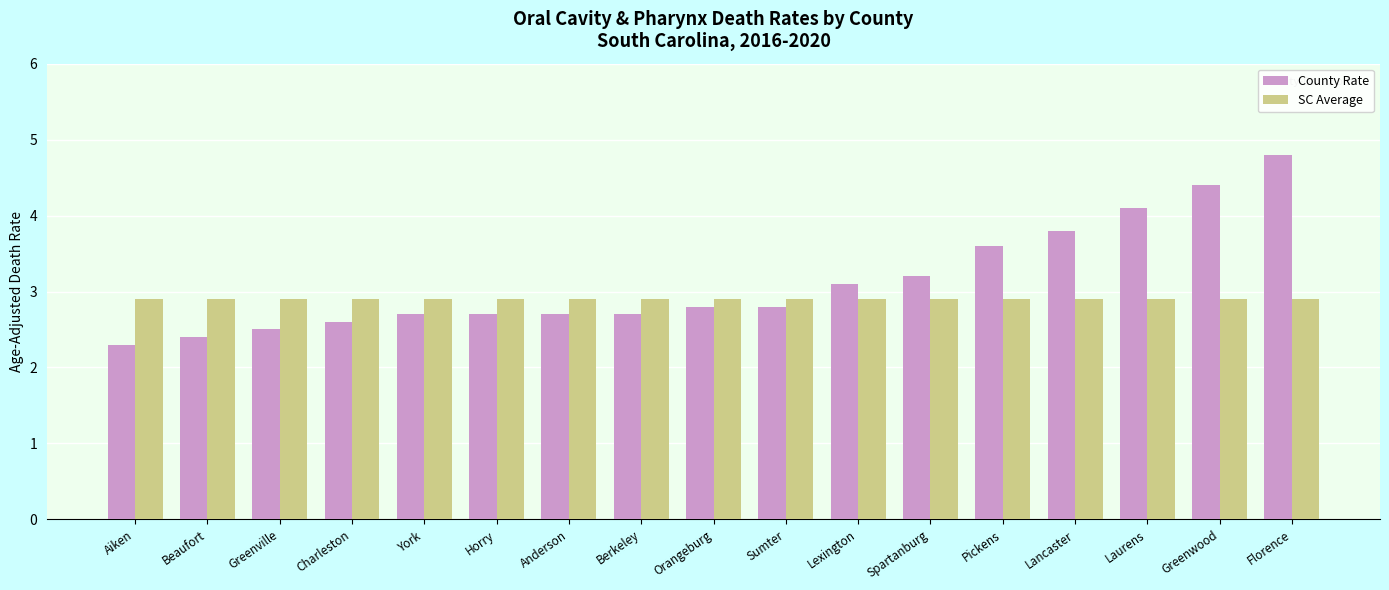

At how many categories does at least one series exceed 4?

3